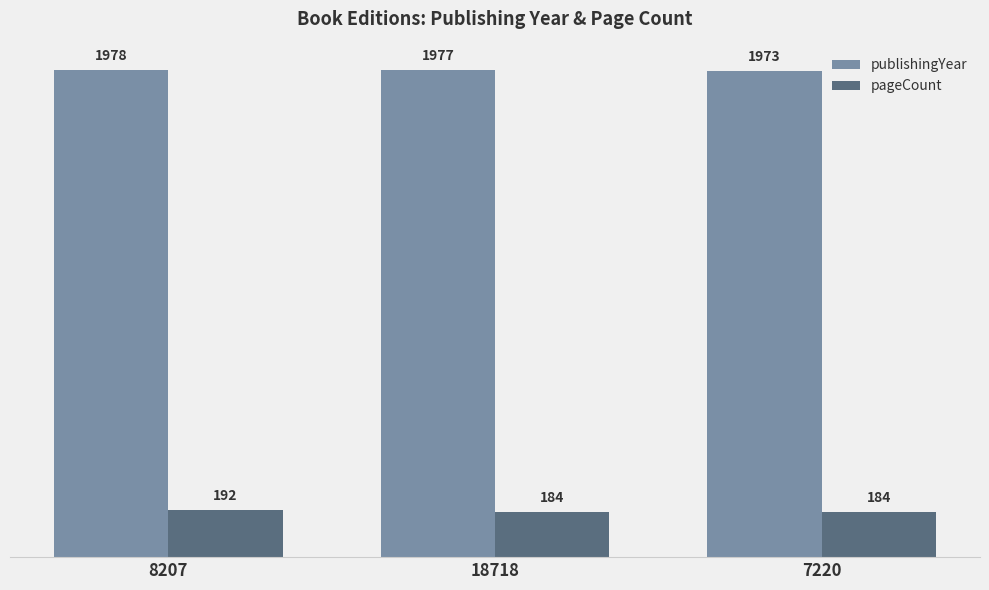

How many groups of bars are there?

3